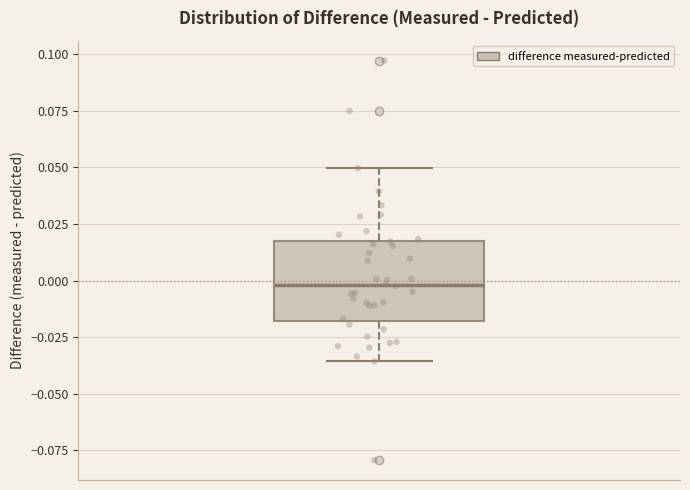

Transcribe this box plot: give where the median line is, the range the box spans, and where the two whiskers end, as read against the y-axis. The values are not printed on the chart, so give them approximately, as read against the axis.

median 0.000, box -0.020 to 0.015, whiskers -0.035 to 0.050